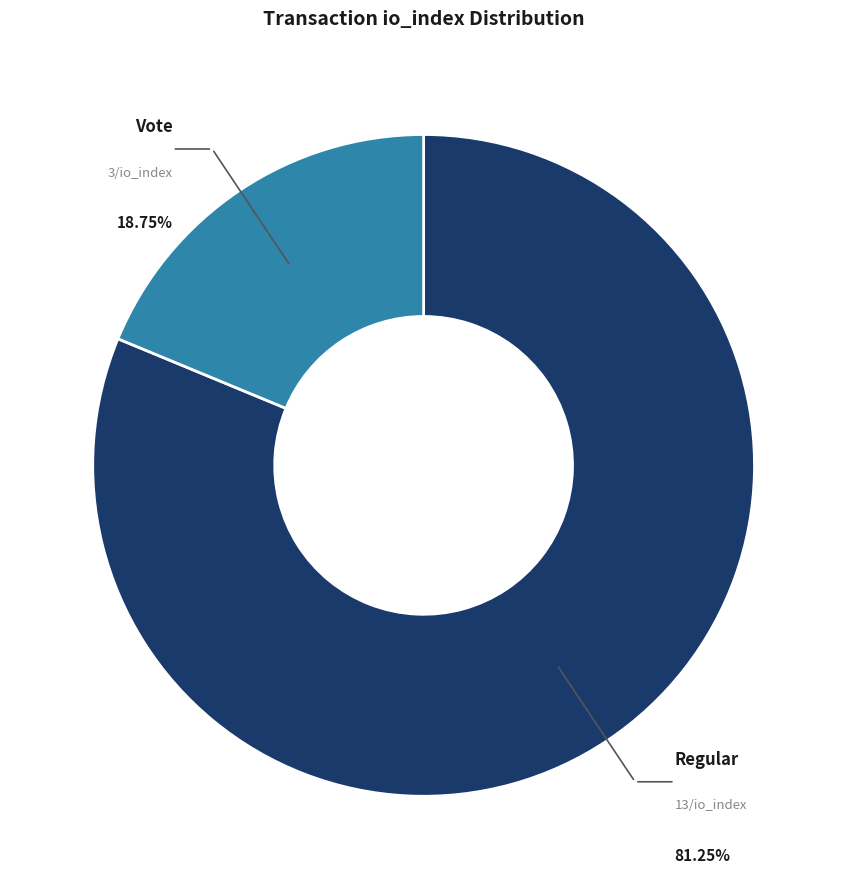

Does any single category account for the majority?

Yes